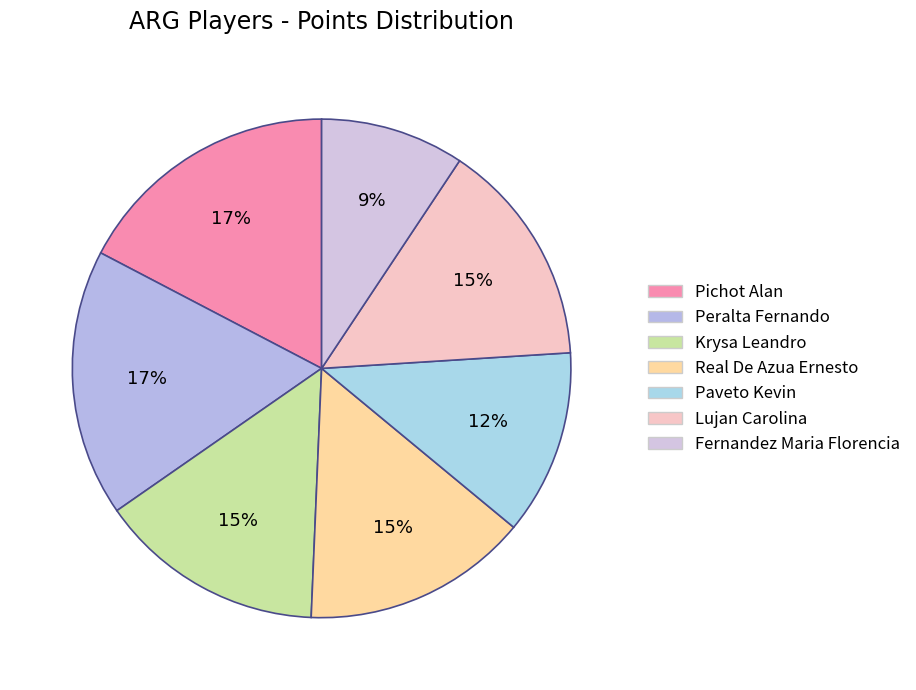

Is Krysa Leandro the majority of the pie?

No